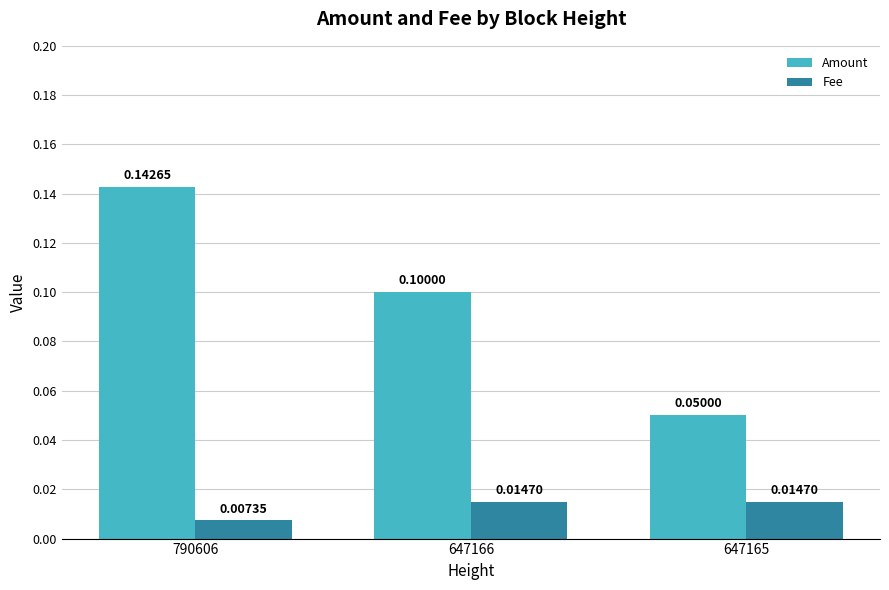

List the series in order of their overall mean, lowest first.

Fee, Amount